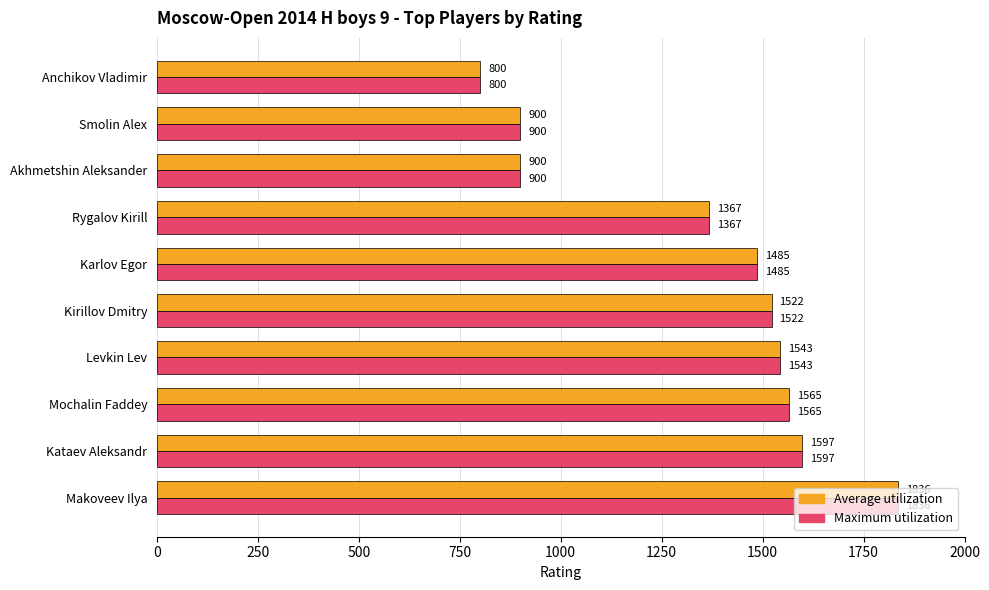

Where is Average utilization nearest to the value 1318?

Rygalov Kirill